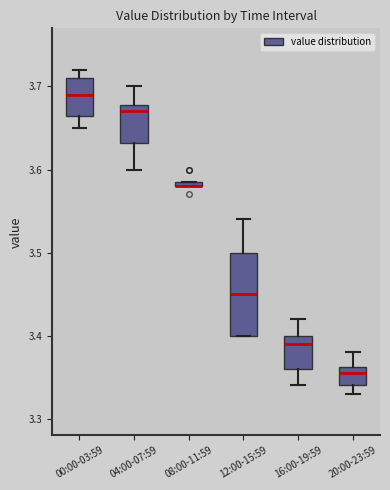

Which box is the tallest, from its lower edge to its upper edge?

12:00-15:59